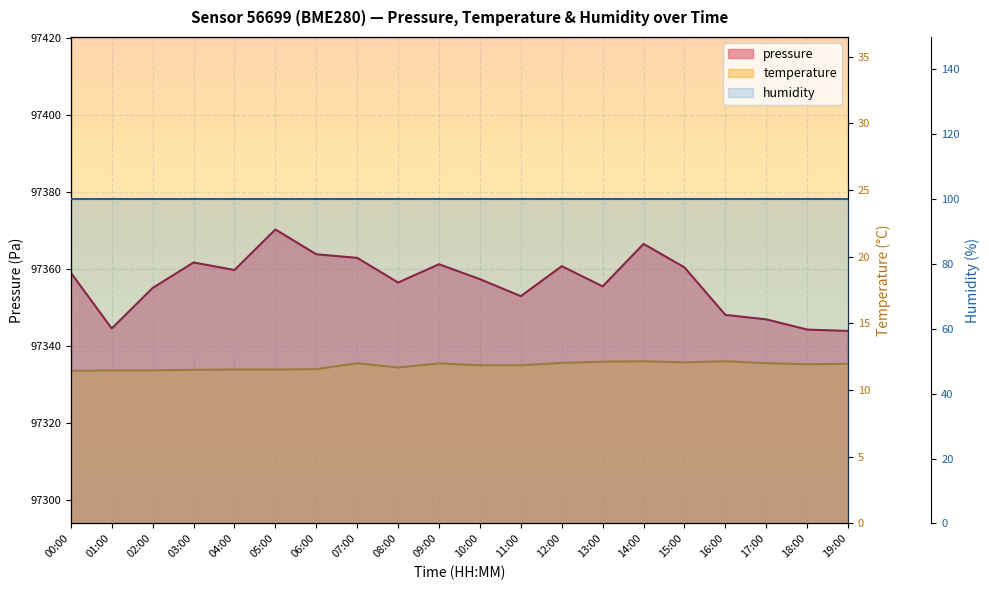

At how many categories does at least one series exceed 76053?

20